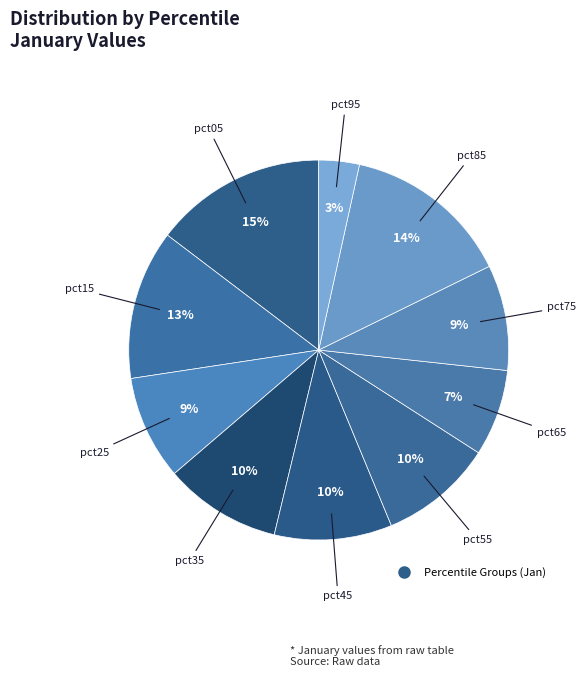

To the nearest percent, what is the average slice percentage?

10%